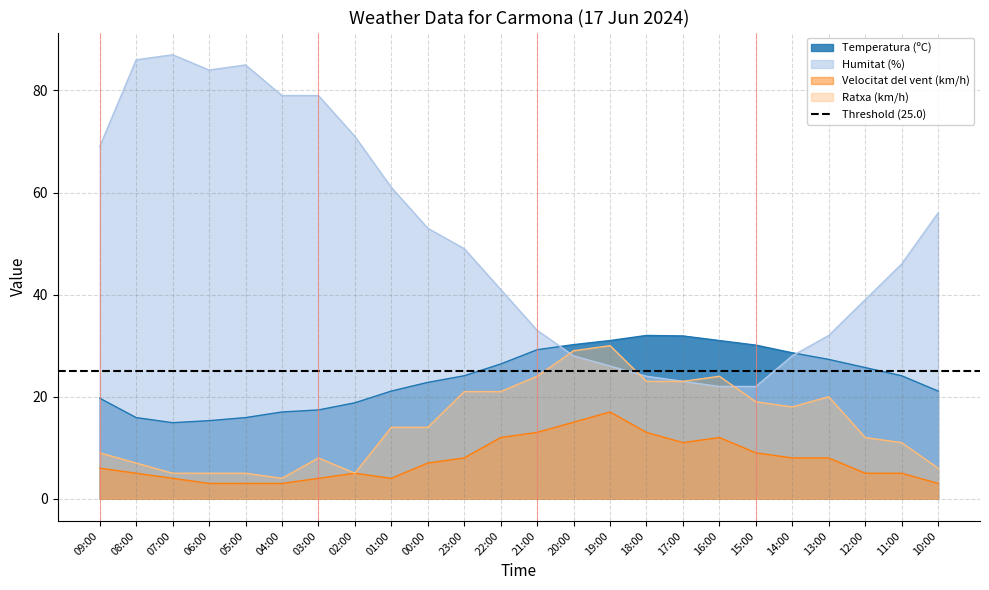

Reading right to left, transcribe all the data shown in this chart.

Temperatura (ºC): 21.1	24.1	25.7	27.3	28.6	30.1	31.0	31.9	32.0	31.0	30.2	29.2	26.4	24.1	22.8	21.1	18.8	17.4	17.0	15.9	15.3	14.9	15.9	19.7
Humitat (%): 56.0	46.0	39.0	32.0	28.0	22.0	22.0	23.0	24.0	26.0	28.0	33.0	41.0	49.0	53.0	61.0	71.0	79.0	79.0	85.0	84.0	87.0	86.0	69.0
Velocitat del vent (km/h): 3.0	5.0	5.0	8.0	8.0	9.0	12.0	11.0	13.0	17.0	15.0	13.0	12.0	8.0	7.0	4.0	5.0	4.0	3.0	3.0	3.0	4.0	5.0	6.0
Ratxa (km/h): 6.0	11.0	12.0	20.0	18.0	19.0	24.0	23.0	23.0	30.0	29.0	24.0	21.0	21.0	14.0	14.0	5.0	8.0	4.0	5.0	5.0	5.0	7.0	9.0